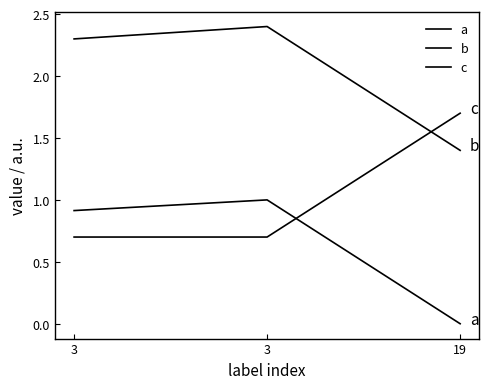

Reading left to right, what are all the values shown in this chart?

a: 3=0.9	3=1.0	19=0.0
b: 3=2.3	3=2.4	19=1.4
c: 3=0.7	3=0.7	19=1.7